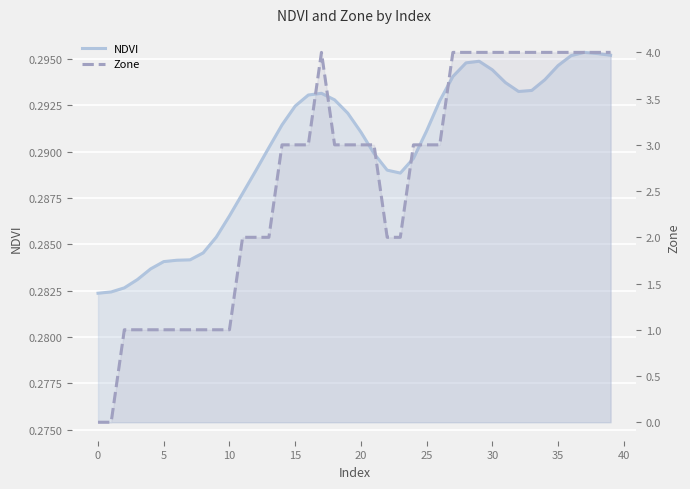

The value of Zone at 17 is 2.3. True or false?

False